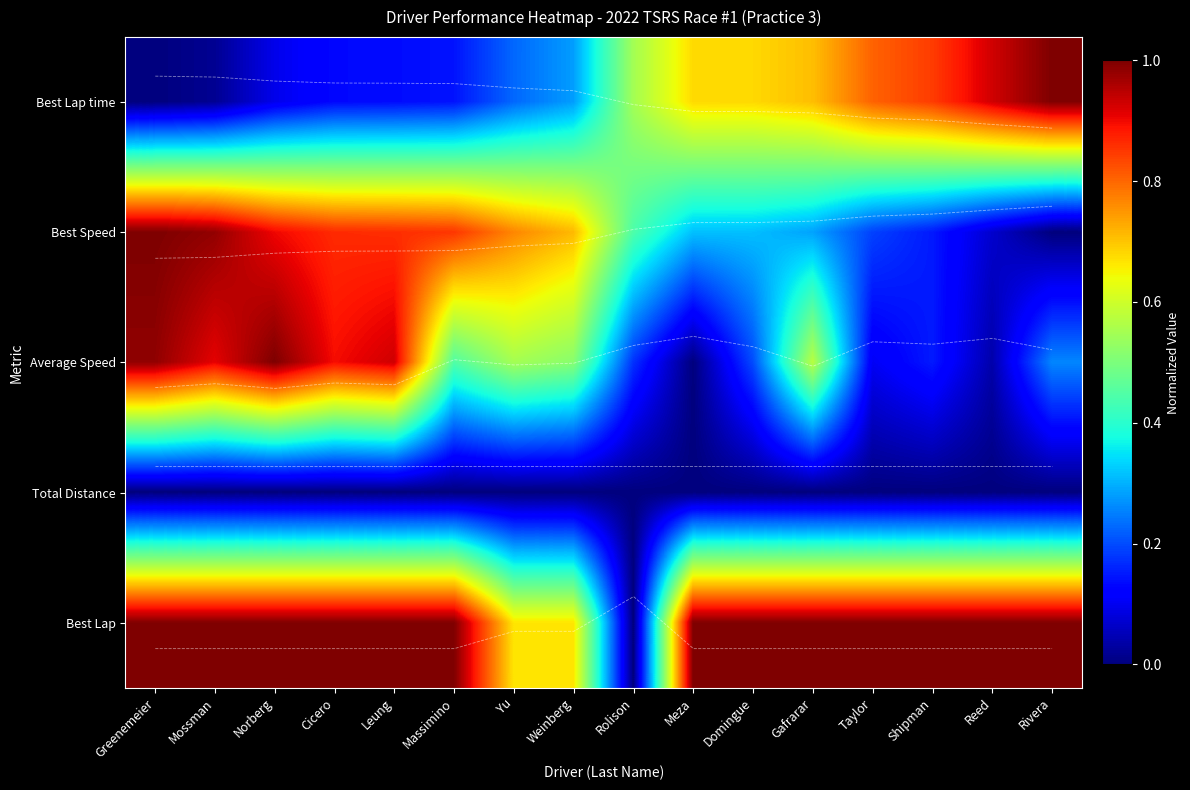

What is the difference between the second highest and second lowest values in the Best Speed series?

0.9